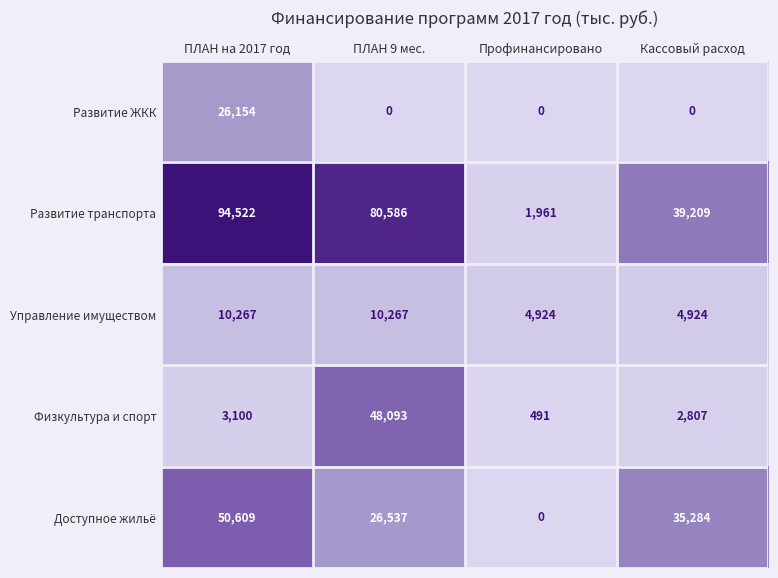

What is the sum of all Развитие транспорта values?

216278